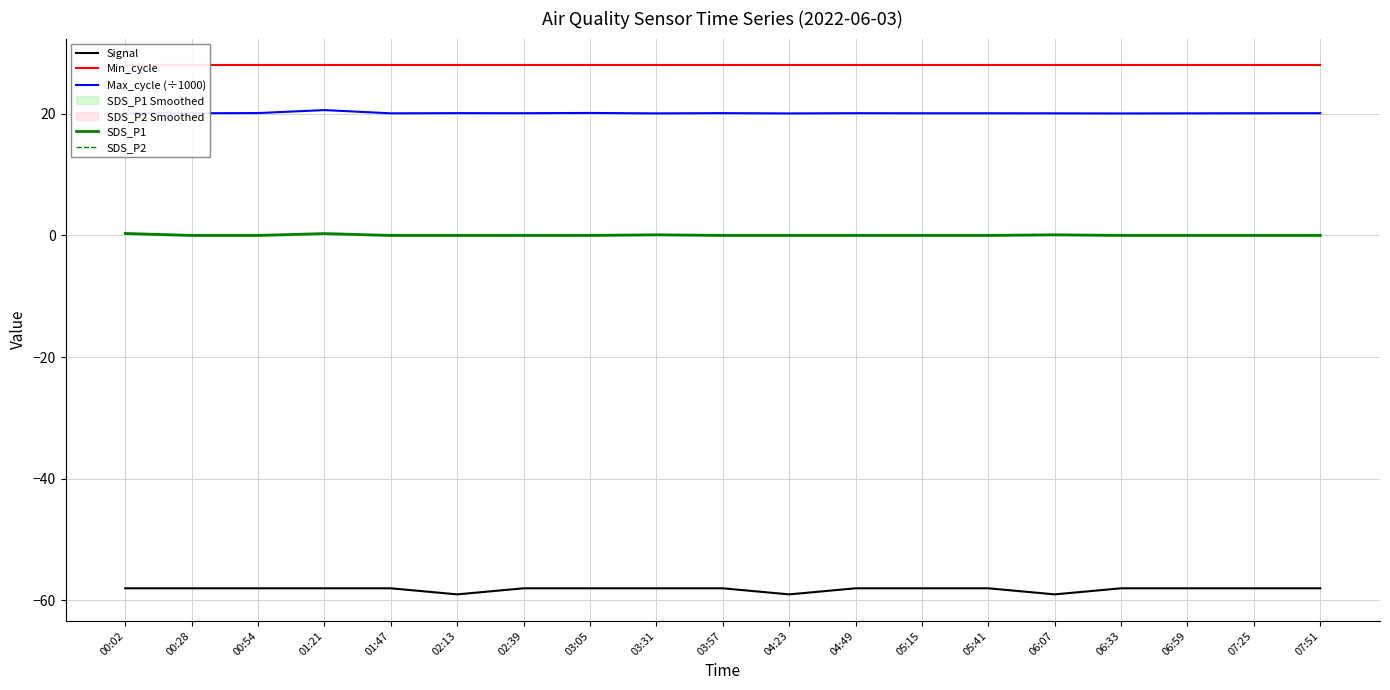

True or false: SDS_P2 and Max_cycle (÷1000) cross at least once.

False